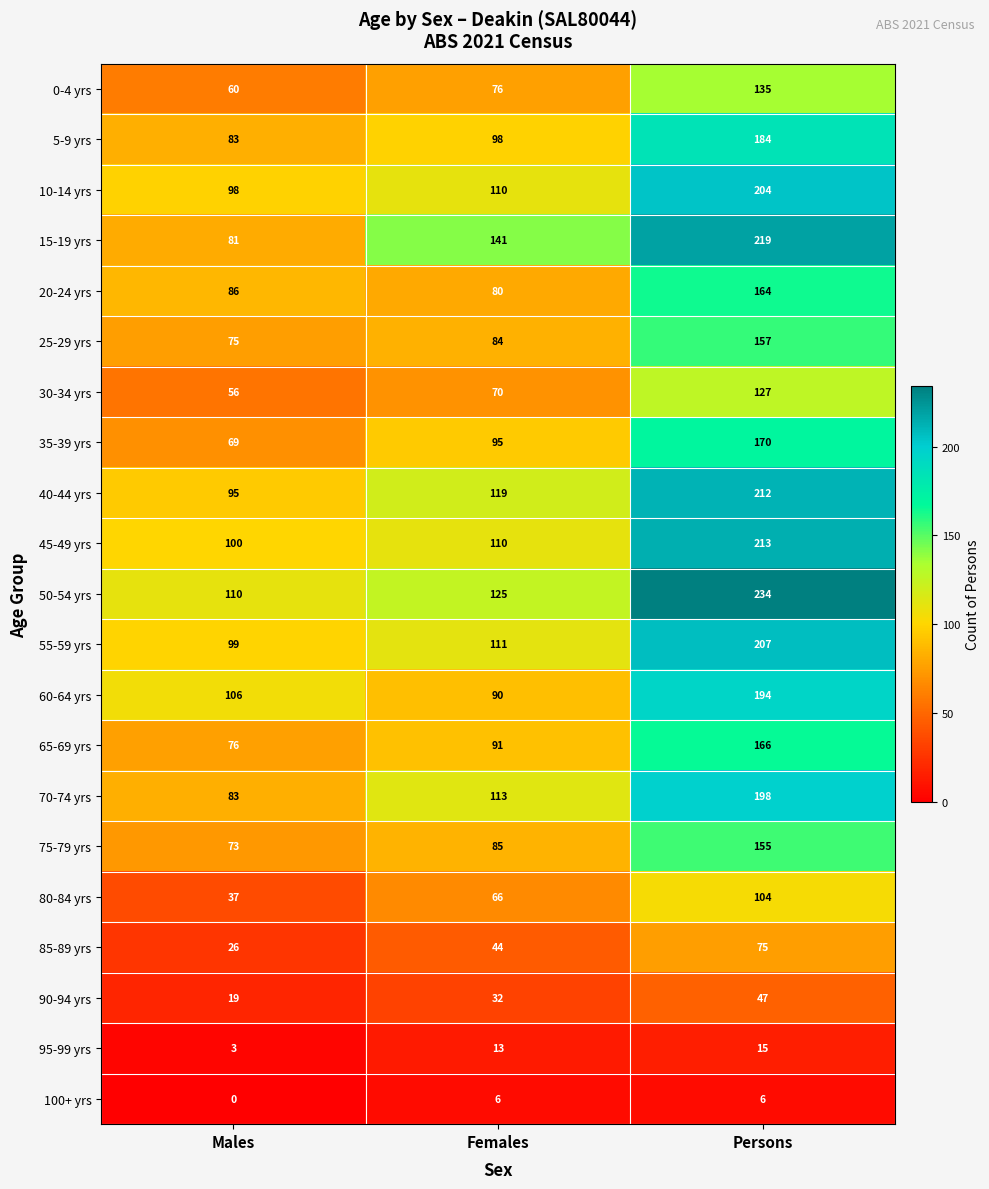

The value of 100+ yrs at Females is 8. True or false?

False